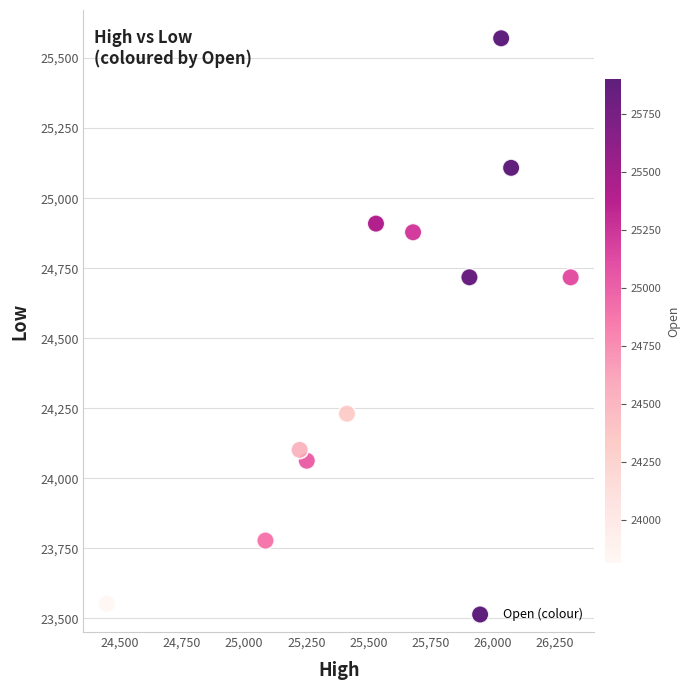

What is the range of X values (max minus min)?

1865.6